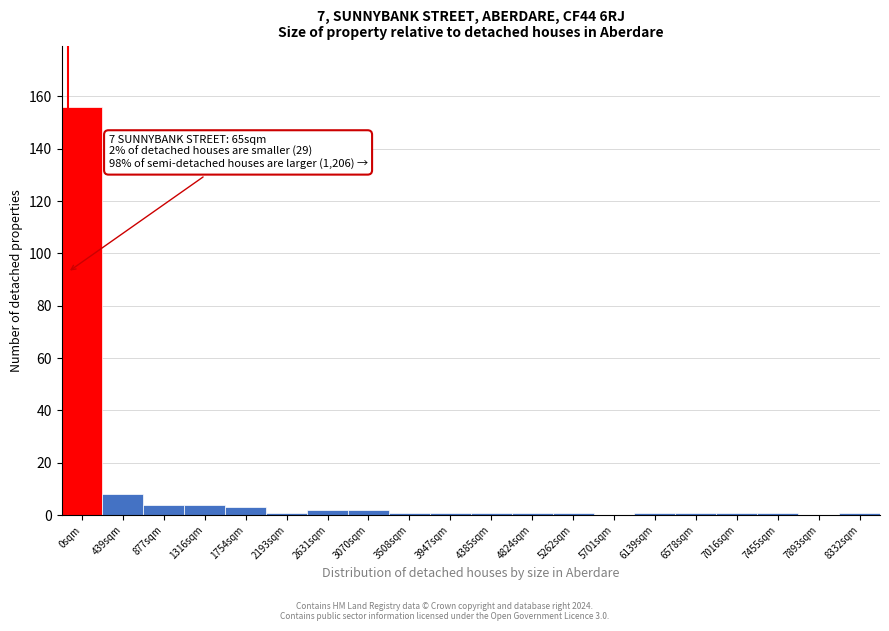

Reading right to left, transcribe all the data shown in this chart.

8332sqm=1	7893sqm=0	7455sqm=1	7016sqm=1	6578sqm=1	6139sqm=1	5701sqm=0	5262sqm=1	4824sqm=1	4385sqm=1	3947sqm=1	3508sqm=1	3070sqm=2	2631sqm=2	2193sqm=1	1754sqm=3	1316sqm=4	877sqm=4	439sqm=8	0sqm=156